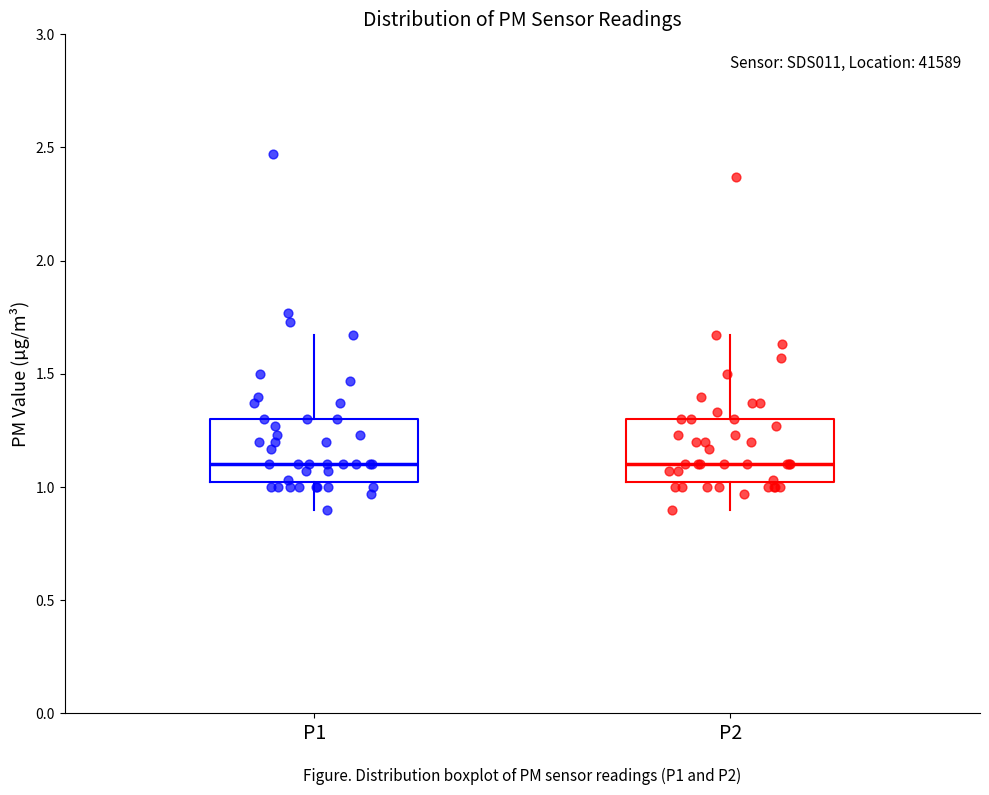

Reading left to right, read every box against the y-axis: the position of its median line, the range the box covers, and the ends of its whiskers. The values are not printed on the chart, so give them approximately, as read against the axis.

P1: median 1.10, box 1.00 to 1.30, whiskers 0.90 to 1.65
P2: median 1.10, box 1.00 to 1.30, whiskers 0.90 to 1.65